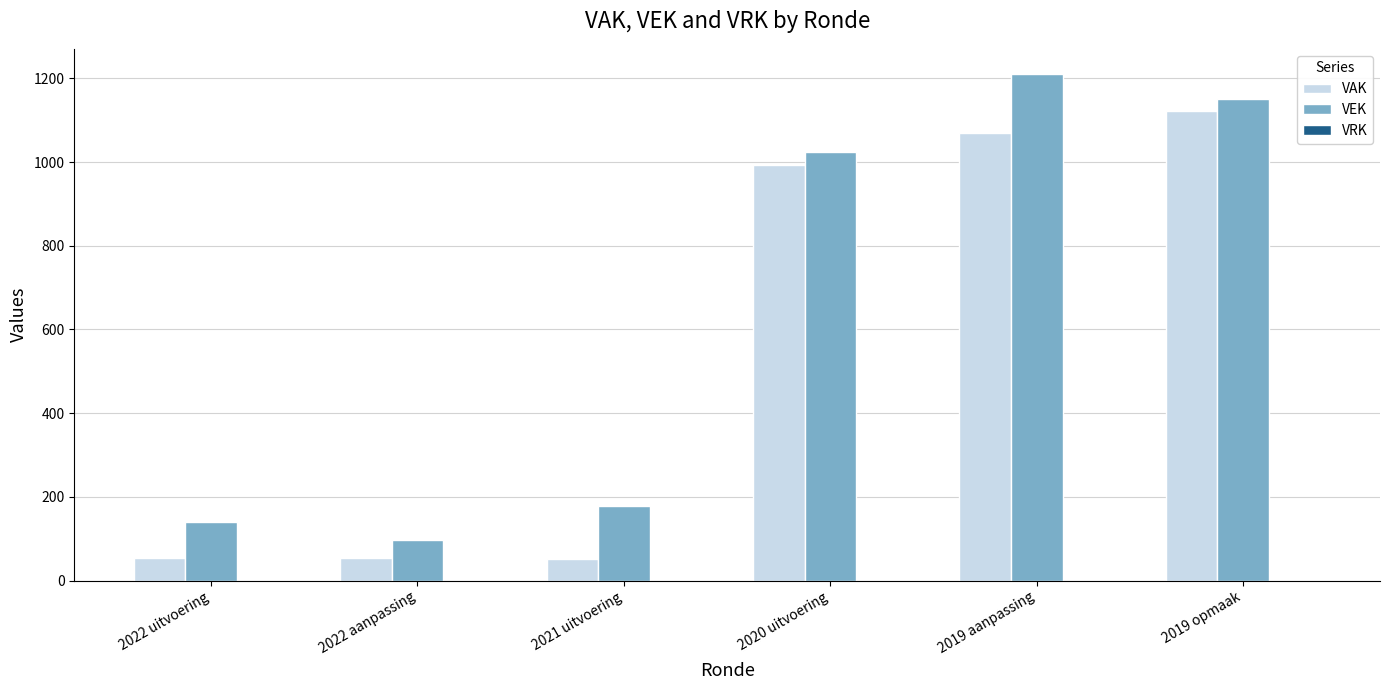

The VEK series shows 1210 at 2019 aanpassing. True or false?

True